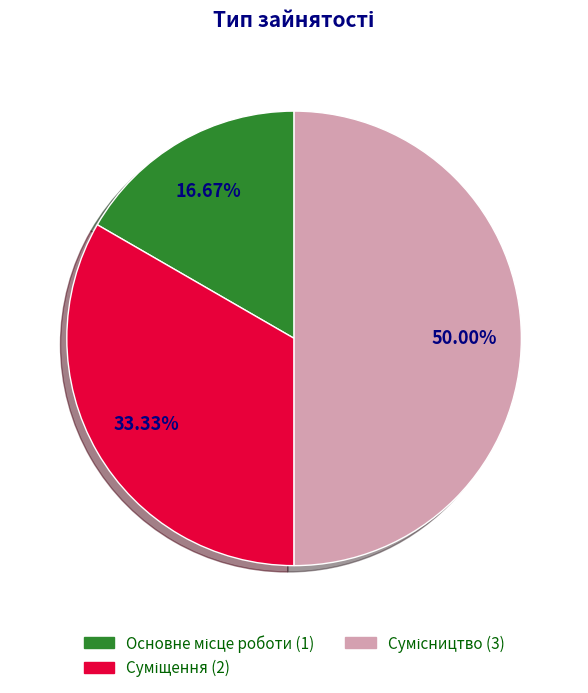

How many slices are in this pie chart?

3